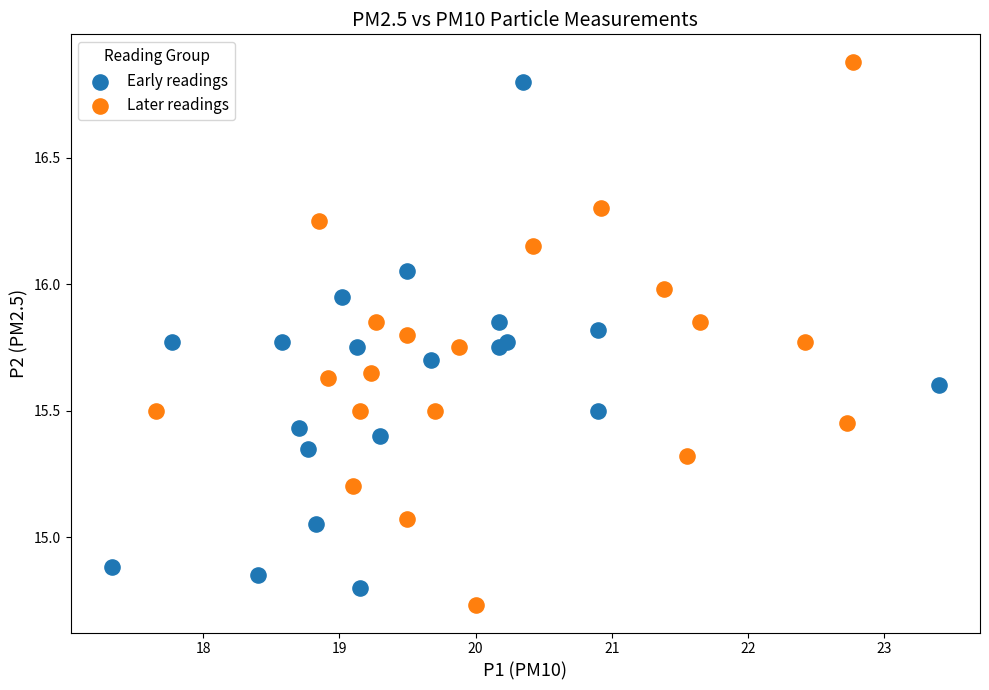

What are all the series names shown in the legend?

Early readings, Later readings